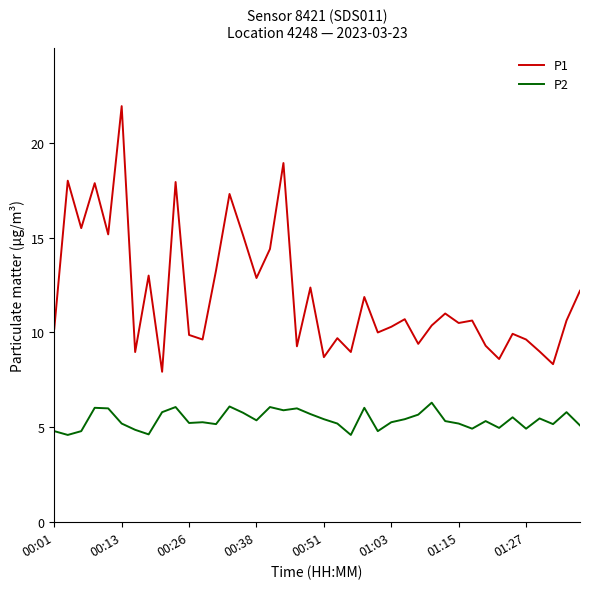

What is the lowest value of the P1 series?

7.9